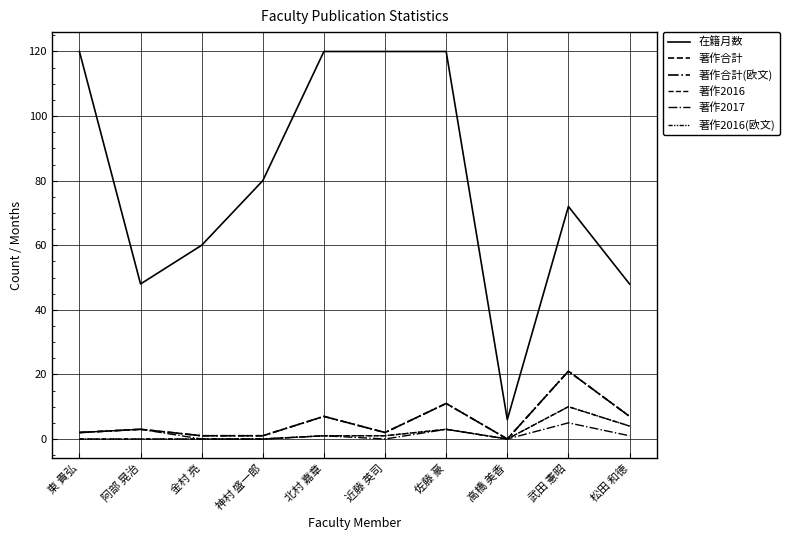

Does the chart display data point markers on the line(s)?

No